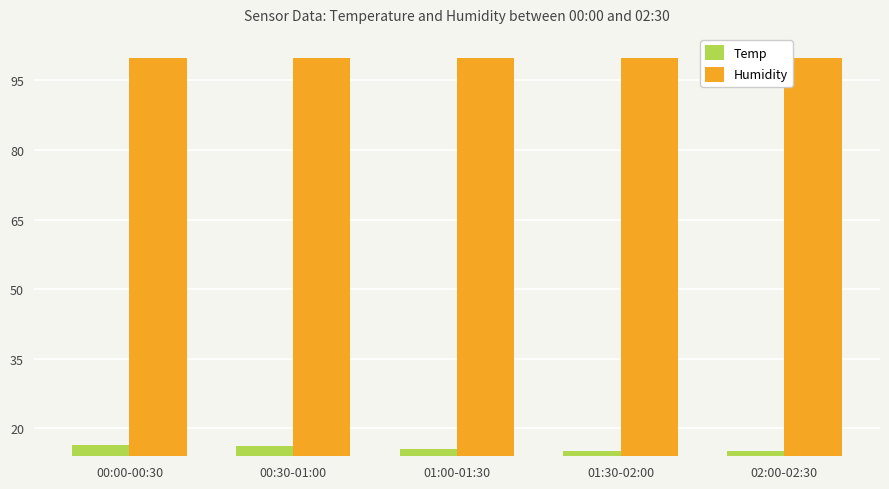

How many data points does each series have?

5